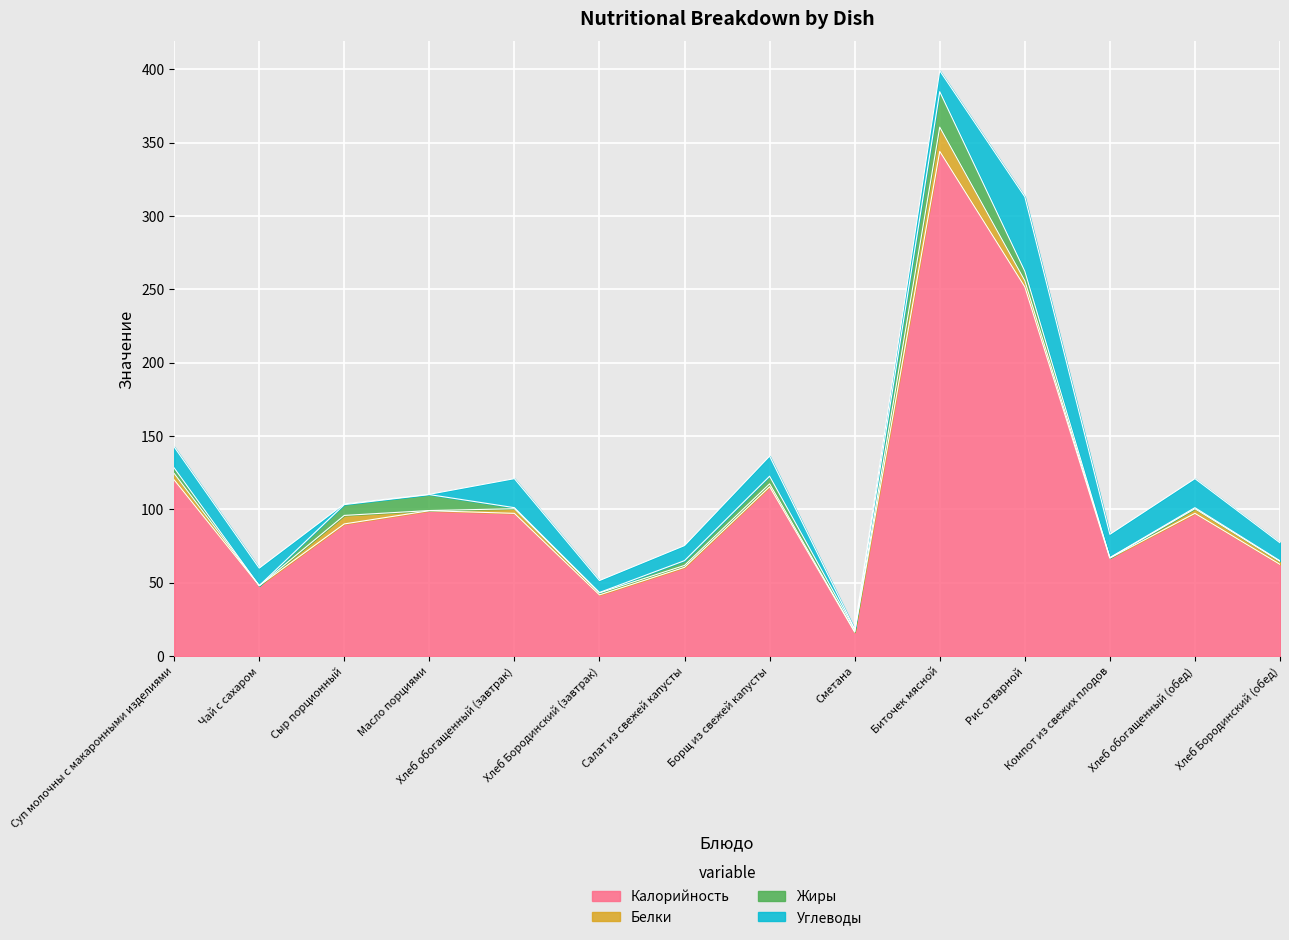

Reading right to left, transcribe all the data shown in this chart.

Калорийность: 62.4	97.2	66.7	251.6	344.0	16.2	115.4	60.4	41.6	97.2	99.0	90.0	47.9	120.0
Белки: 2.1	3.2	0.2	4.2	16.5	0.3	2.0	1.3	1.4	3.2	0.1	5.8	0.0	4.4
Жиры: 0.4	0.7	0.2	6.5	24.2	1.5	5.2	3.2	0.3	0.7	10.9	7.4	0.0	3.8
Углеводы: 12.3	19.8	15.9	50.8	14.3	0.4	13.7	10.3	8.2	19.8	0.2	0.5	12.0	14.4